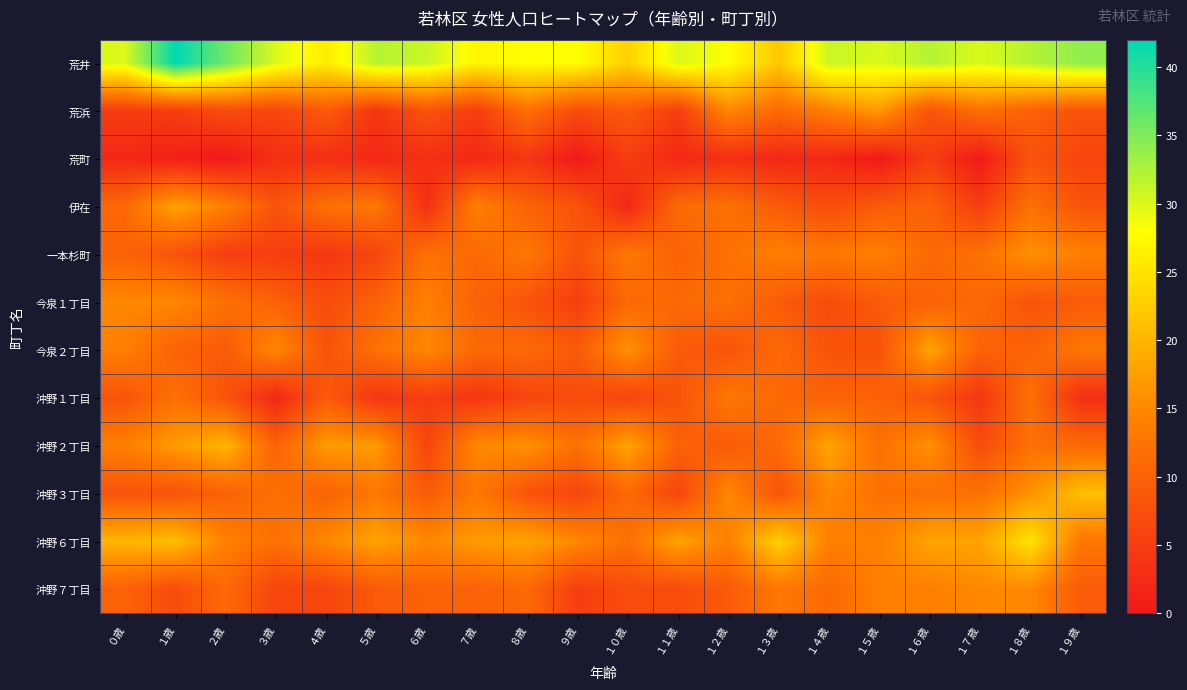

Reading left to right, list all the values displayed in this chart.

荒井: ０歳=30	１歳=42	２歳=36	３歳=30	４歳=26	５歳=32	６歳=31	７歳=27	８歳=28	９歳=28	１０歳=23	１１歳=30	１２歳=28	１３歳=22	１４歳=31	１５歳=30	１６歳=32	１７歳=30	１８歳=32	１９歳=34
荒浜: ０歳=5	１歳=5	２歳=7	３歳=6	４歳=9	５歳=4	６歳=8	７歳=5	８歳=12	９歳=7	１０歳=9	１１歳=5	１２歳=15	１３歳=11	１４歳=14	１５歳=17	１６歳=8	１７歳=12	１８歳=10	１９歳=8
荒町: ０歳=2	１歳=1	２歳=0	３歳=3	４歳=3	５歳=2	６歳=3	７歳=2	８歳=4	９歳=0	１０歳=5	１１歳=2	１２歳=3	１３歳=2	１４歳=2	１５歳=0	１６歳=5	１７歳=0	１８歳=8	１９歳=6
伊在: ０歳=11	１歳=18	２歳=14	３歳=8	４歳=12	５歳=13	６歳=3	７歳=14	８歳=10	９歳=8	１０歳=2	１１歳=11	１２歳=12	１３歳=9	１４歳=7	１５歳=9	１６歳=10	１７歳=5	１８歳=12	１９歳=8
一本杉町: ０歳=10	１歳=8	２歳=5	３歳=5	４歳=4	５歳=6	６歳=12	７歳=11	８歳=13	９歳=8	１０歳=13	１１歳=10	１２歳=12	１３歳=14	１４歳=13	１５歳=14	１６歳=11	１７歳=12	１８歳=16	１９歳=14
今泉１丁目: ０歳=15	１歳=15	２歳=12	３歳=10	４歳=7	５歳=10	６歳=14	７歳=10	８歳=8	９歳=5	１０歳=11	１１歳=11	１２歳=12	１３歳=9	１４歳=7	１５歳=9	１６歳=10	１７歳=11	１８歳=8	１９歳=9
今泉２丁目: ０歳=14	１歳=10	２歳=9	３歳=15	４歳=8	５歳=12	６歳=15	７歳=11	８歳=11	９歳=9	１０歳=16	１１歳=9	１２歳=8	１３歳=11	１４歳=8	１５歳=8	１６歳=18	１７歳=10	１８歳=10	１９歳=13
沖野１丁目: ０歳=8	１歳=12	２歳=8	３歳=2	４歳=9	５歳=4	６歳=5	７歳=4	８歳=6	９歳=7	１０歳=6	１１歳=8	１２歳=13	１３歳=11	１４歳=10	１５歳=10	１６歳=8	１７歳=4	１８歳=12	１９歳=3
沖野２丁目: ０歳=14	１歳=17	２歳=20	３歳=10	４歳=17	５歳=17	６歳=6	７歳=15	８歳=16	９歳=12	１０歳=18	１１歳=10	１２歳=9	１３歳=11	１４歳=18	１５歳=12	１６歳=16	１７歳=7	１８歳=12	１９歳=11
沖野３丁目: ０歳=8	１歳=8	２歳=10	３歳=12	４歳=10	５歳=13	６歳=9	７歳=13	８歳=8	９歳=6	１０歳=11	１１歳=6	１２歳=15	１３歳=8	１４歳=15	１５歳=12	１６歳=12	１７歳=12	１８歳=16	１９歳=21
沖野６丁目: ０歳=20	１歳=21	２歳=14	３歳=12	４歳=15	５歳=18	６歳=15	７歳=17	８歳=18	９歳=15	１０歳=12	１１歳=18	１２歳=14	１３歳=23	１４歳=14	１５歳=14	１６歳=18	１７歳=18	１８歳=25	１９歳=13
沖野７丁目: ０歳=10	１歳=7	２歳=11	３歳=6	４歳=6	５歳=9	６歳=10	７歳=10	８歳=11	９歳=5	１０歳=7	１１歳=7	１２歳=9	１３歳=13	１４歳=11	１５歳=14	１６歳=14	１７歳=15	１８歳=15	１９歳=9